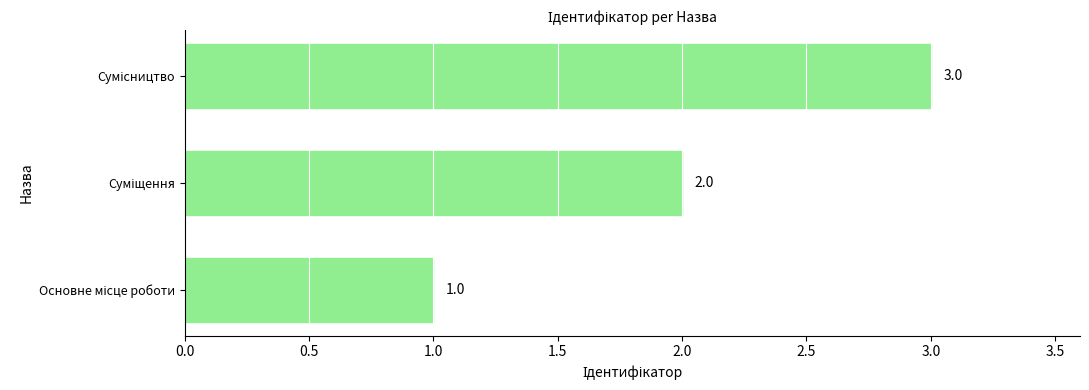

How many values are between 1 and 3?

3